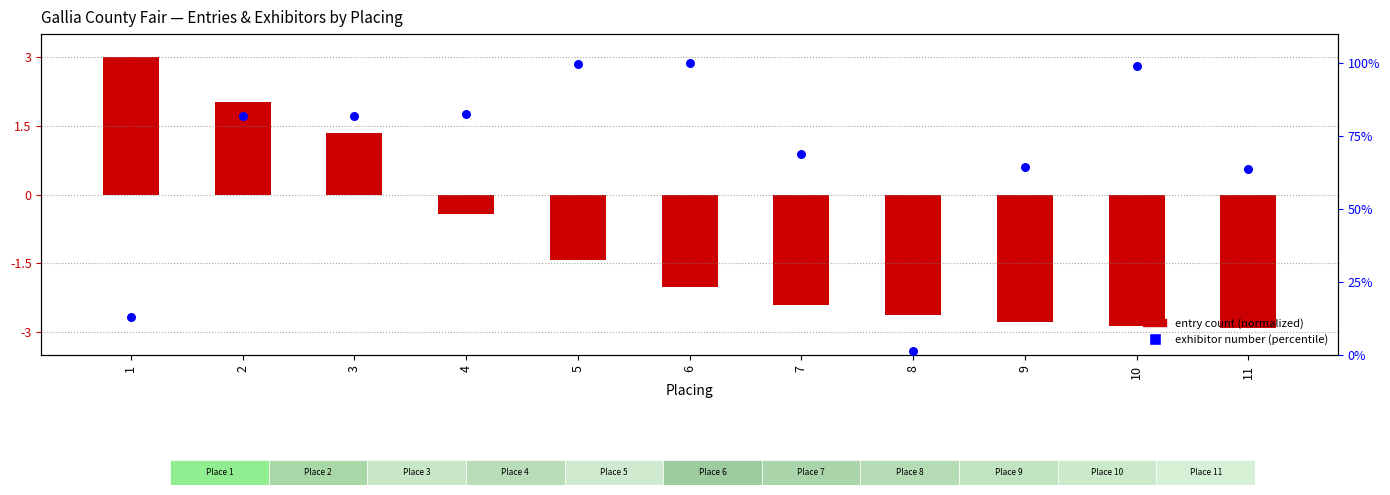

At how many categories does at least one series exceed 10?

10